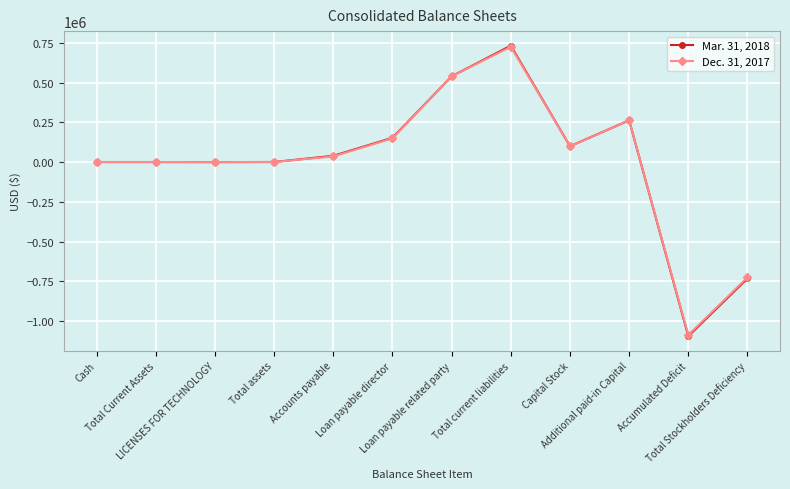

How many data points in Mar. 31, 2018 are less than 39818?

6